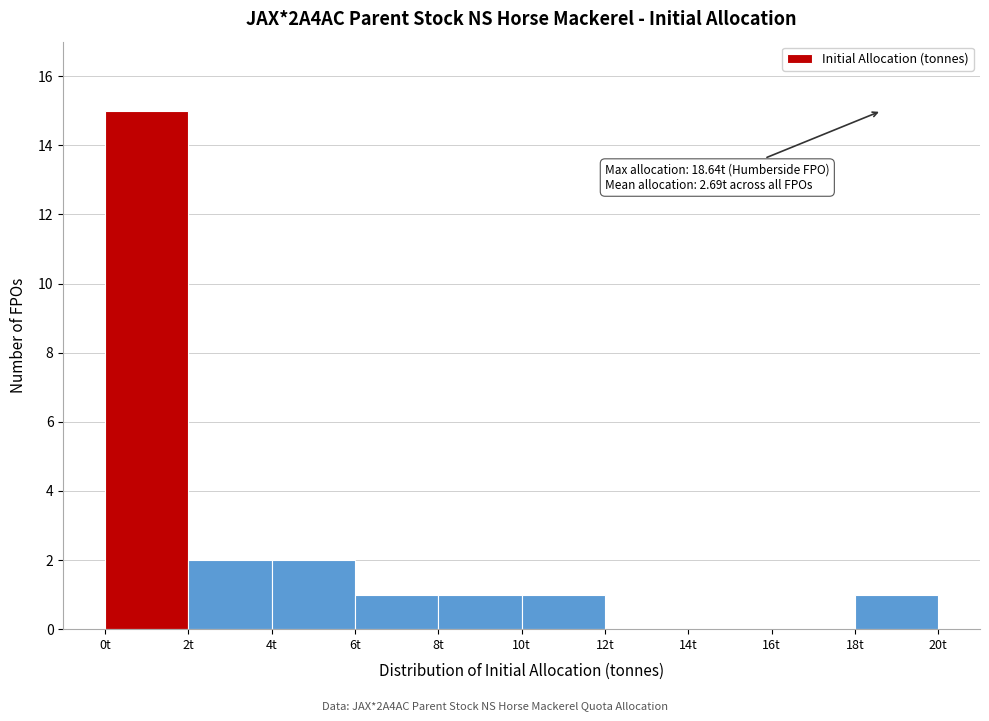

Over which range of the x-axis is the bar tallest?

0 to 2